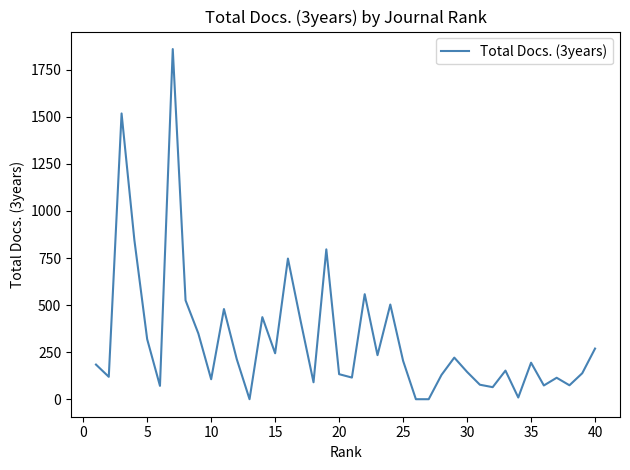

What is the maximum value shown in the chart?

1860